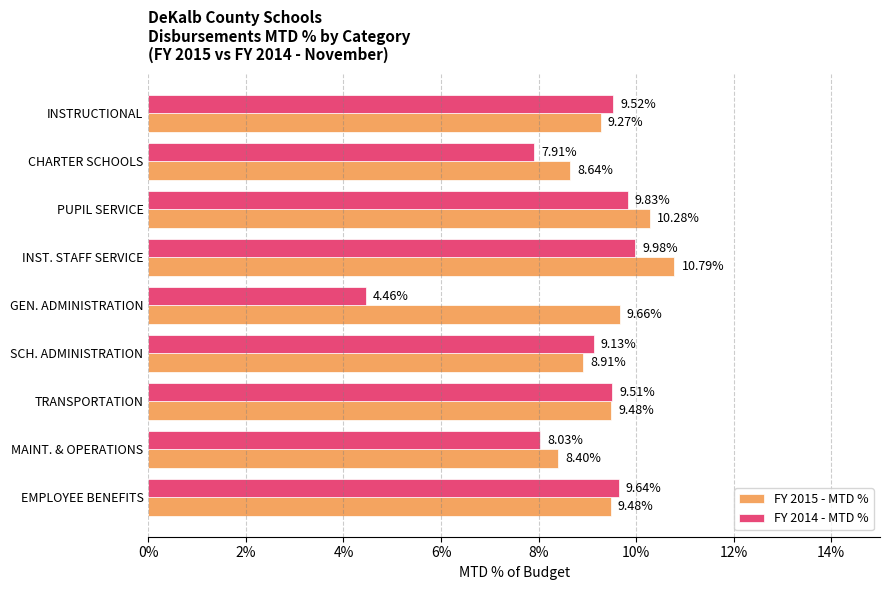

What is the maximum value shown in the chart?

10.8